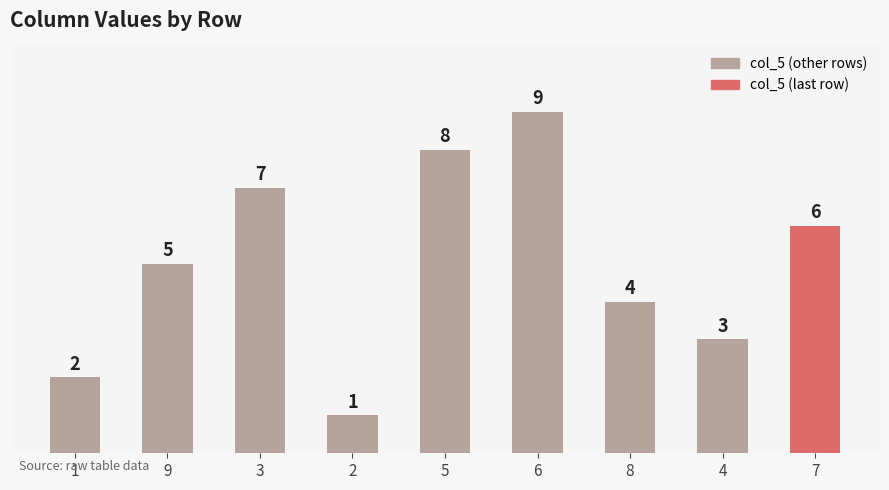

What is the difference between the maximum and minimum values?

8